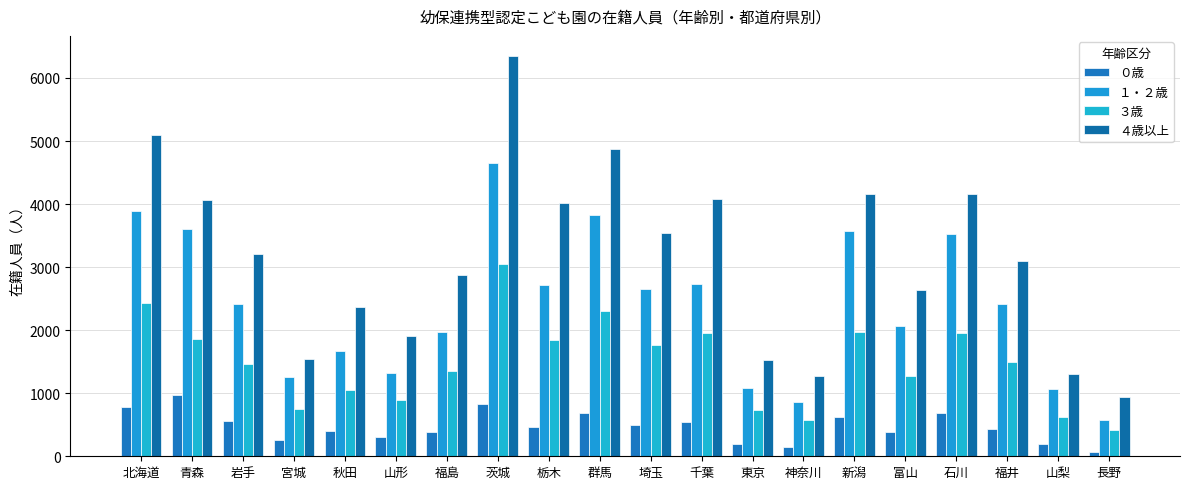

What is the total value across all series at 北海道?

12208